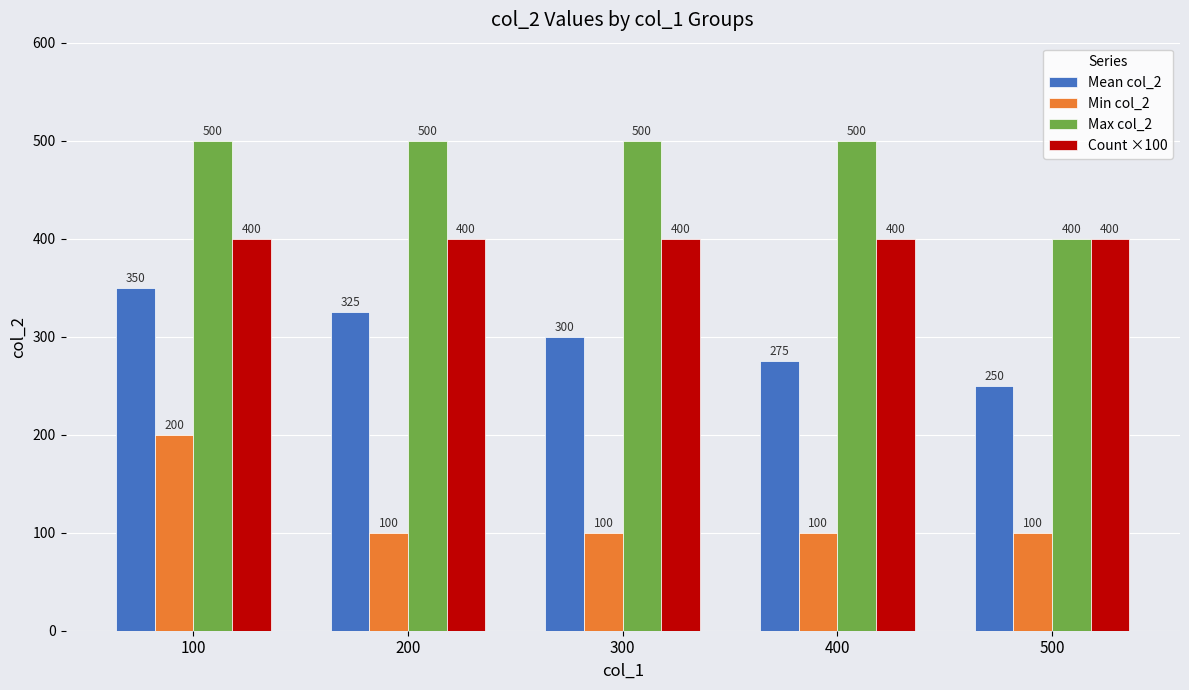

List the series in order of their peak value, highest first.

Max col_2, Count ×100, Mean col_2, Min col_2